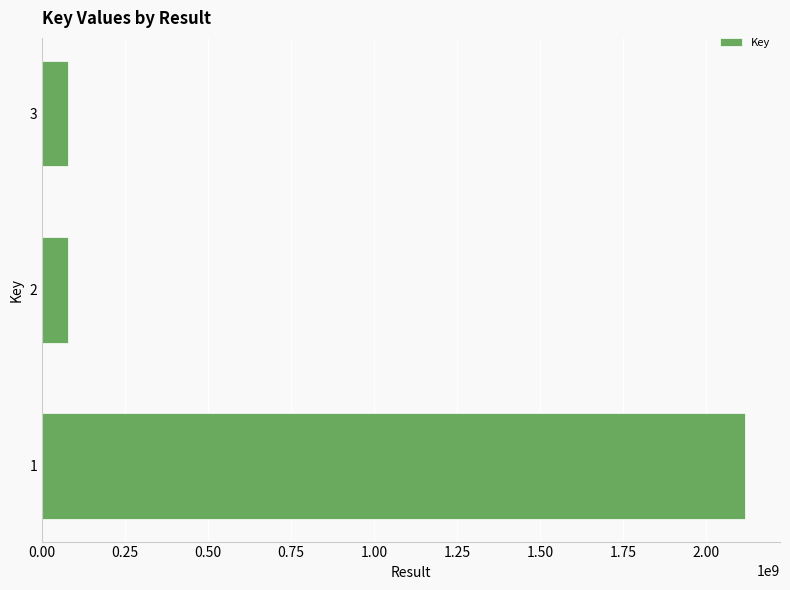

What is the sum of all values?

2275958932